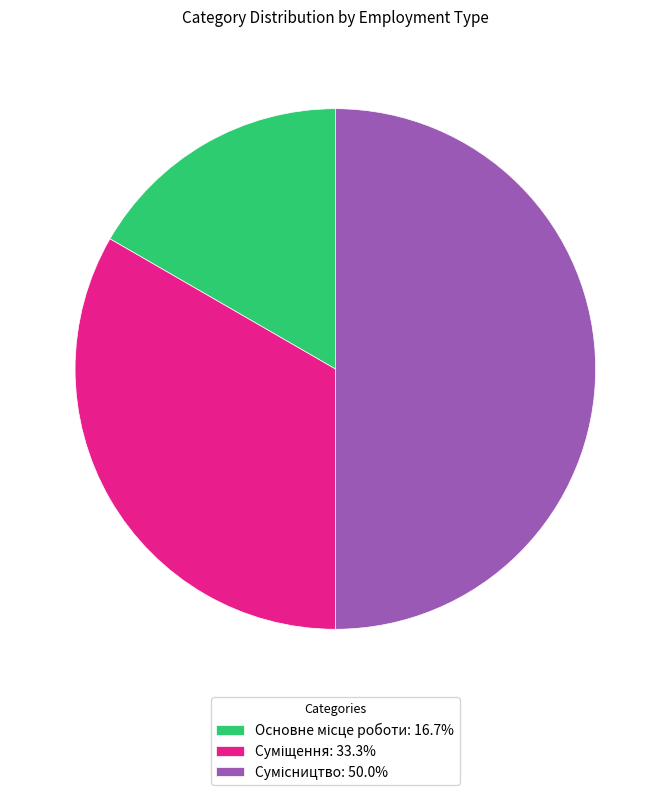

How many slices are in this pie chart?

3